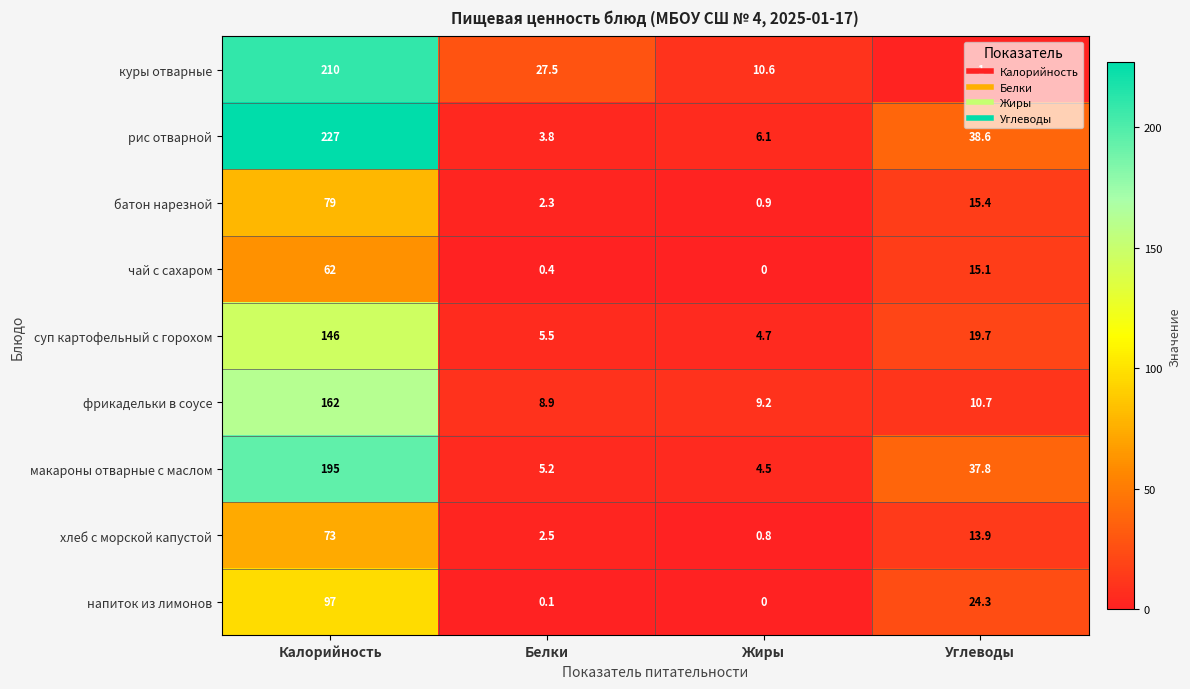

At Калорийность, list the series in order from largest to smallest.

рис отварной, куры отварные, макароны отварные с маслом, фрикадельки в соусе, суп картофельный с горохом, напиток из лимонов, батон нарезной, хлеб с морской капустой, чай с сахаром